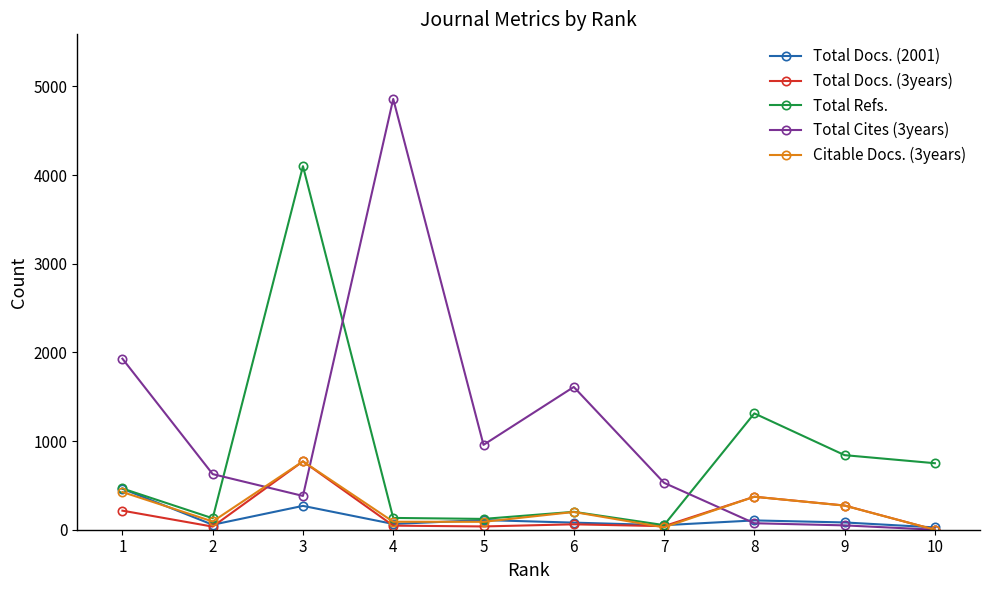

How many distinct data groups are displayed?

5